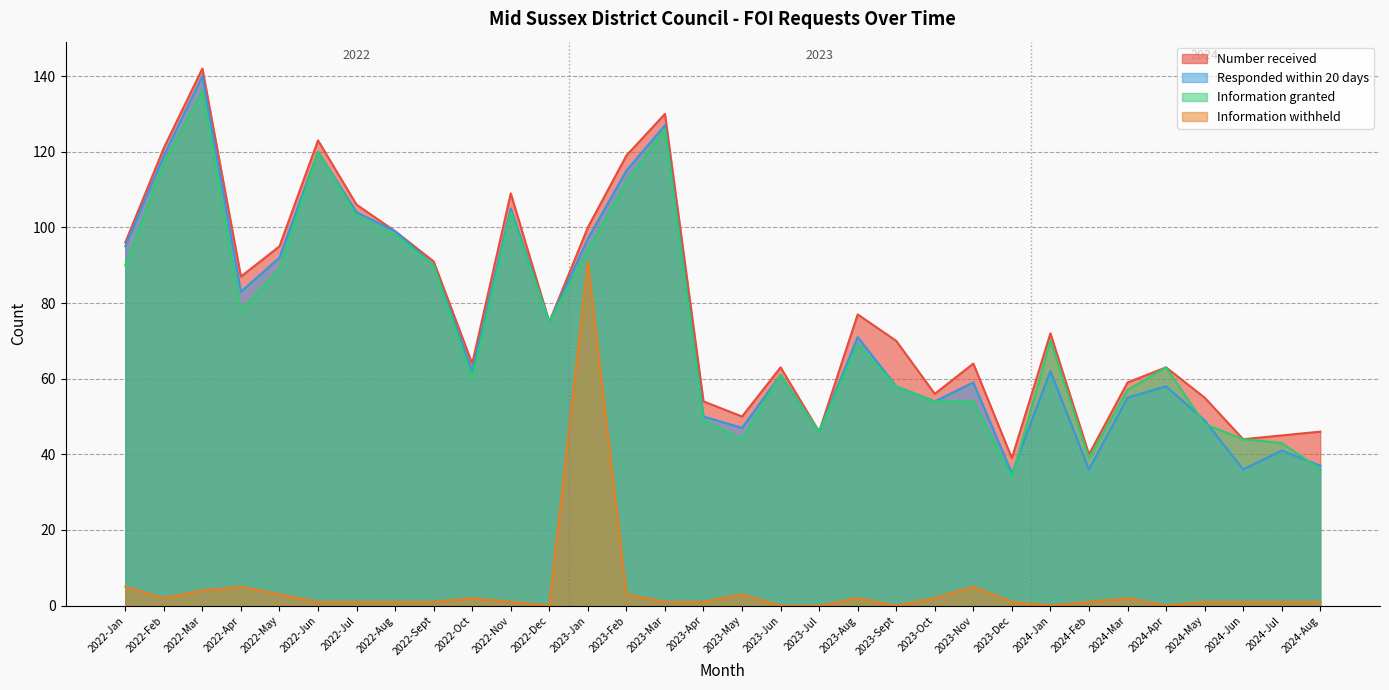

What is the sum of all Responded within 20 days values?

2378